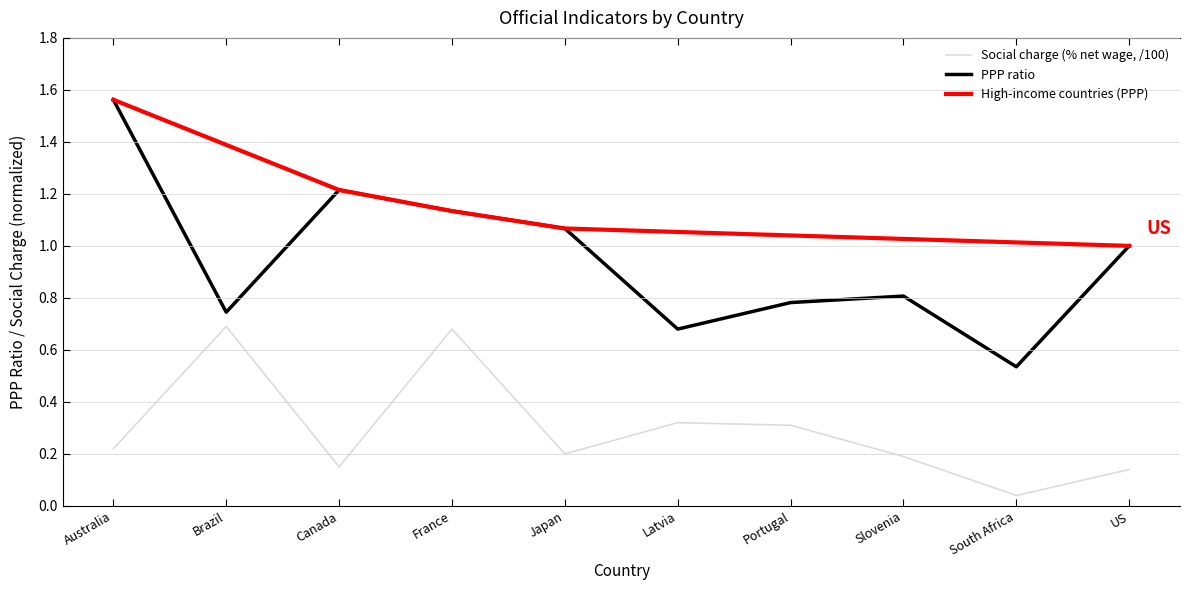

The value of PPP ratio at South Africa is 0.2. True or false?

False